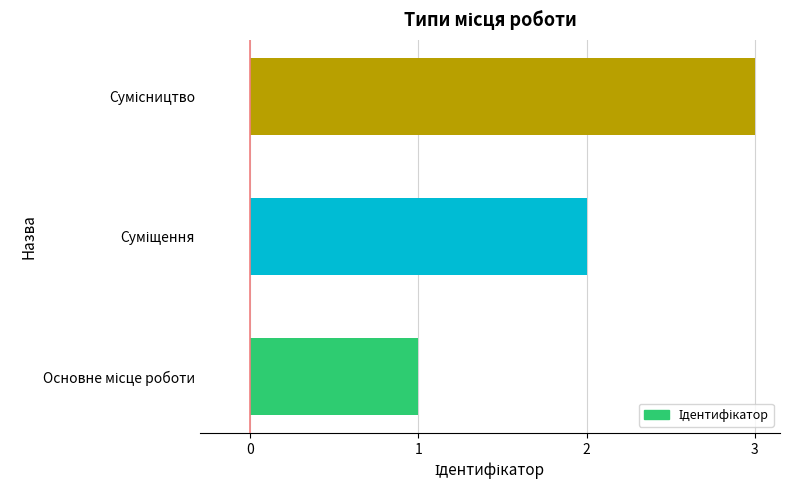

What is the greatest value displayed?

3